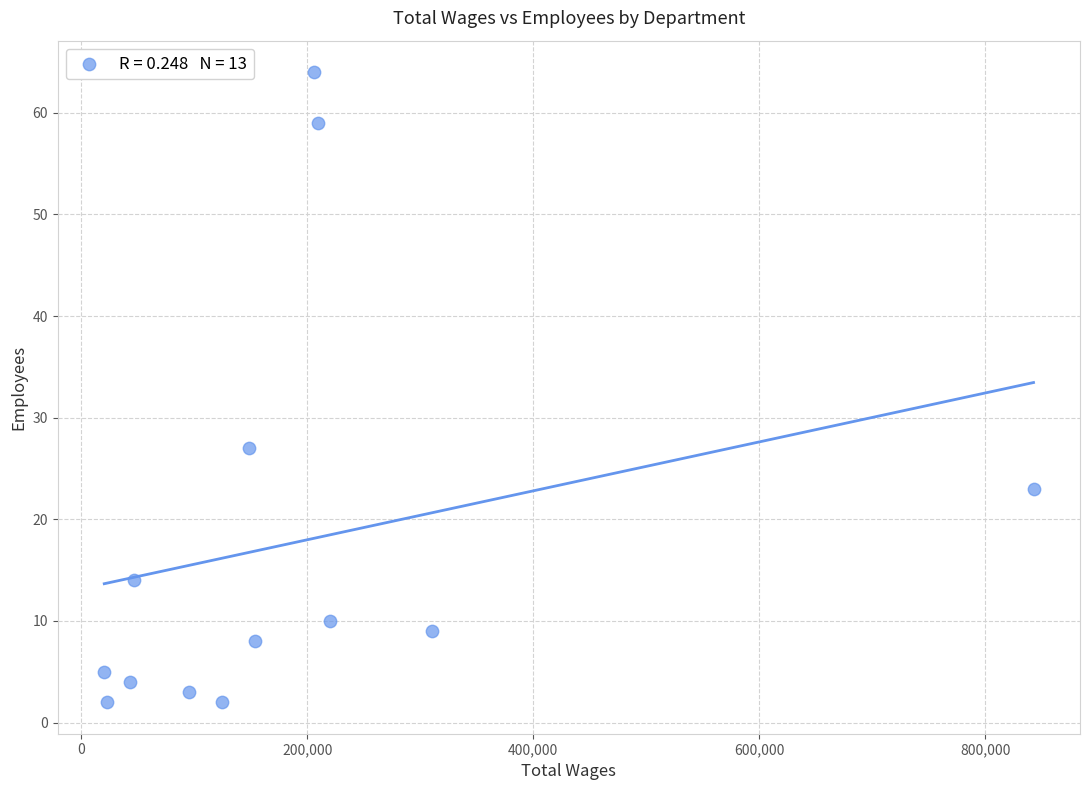

What is the range of X values (max minus min)?

822408